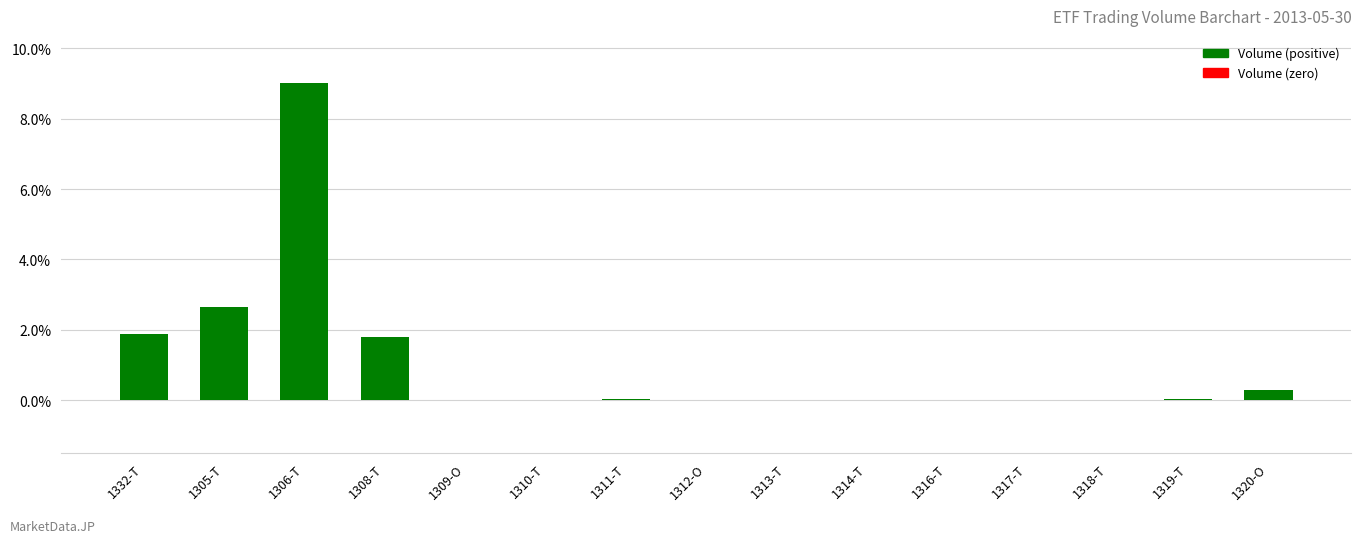

What is the ratio of the value at 1306-T to the value at 1332-T?

4.8